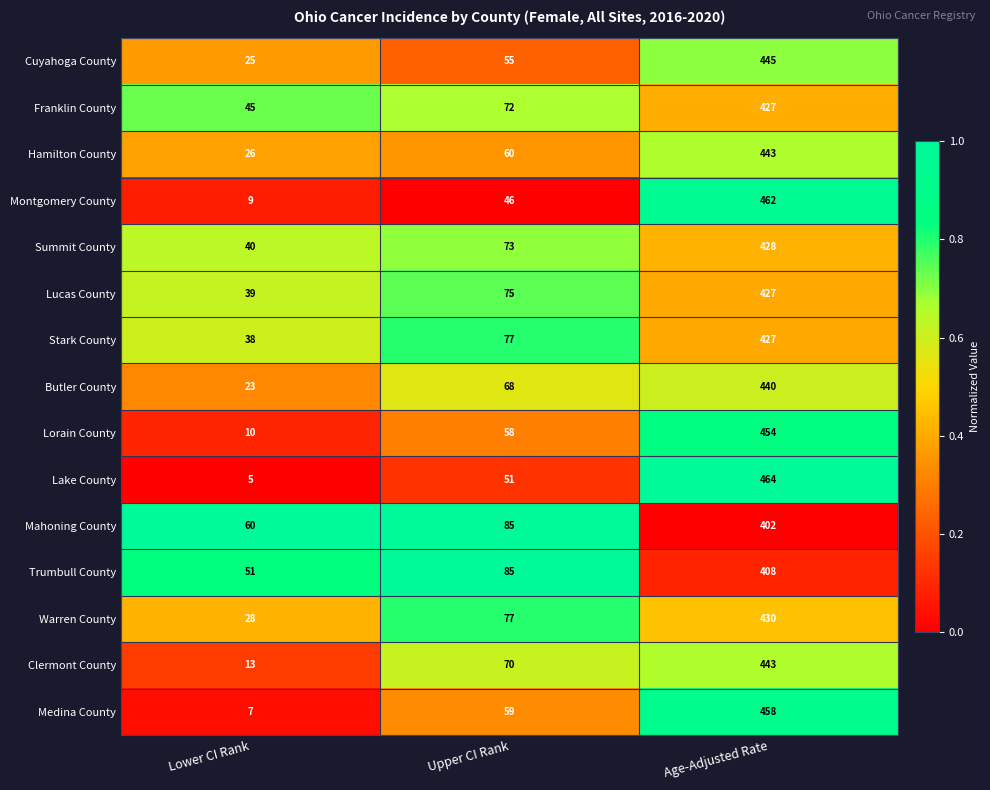

Read the Franklin County value at Age-Adjusted Rate, to the nearest 10.

430